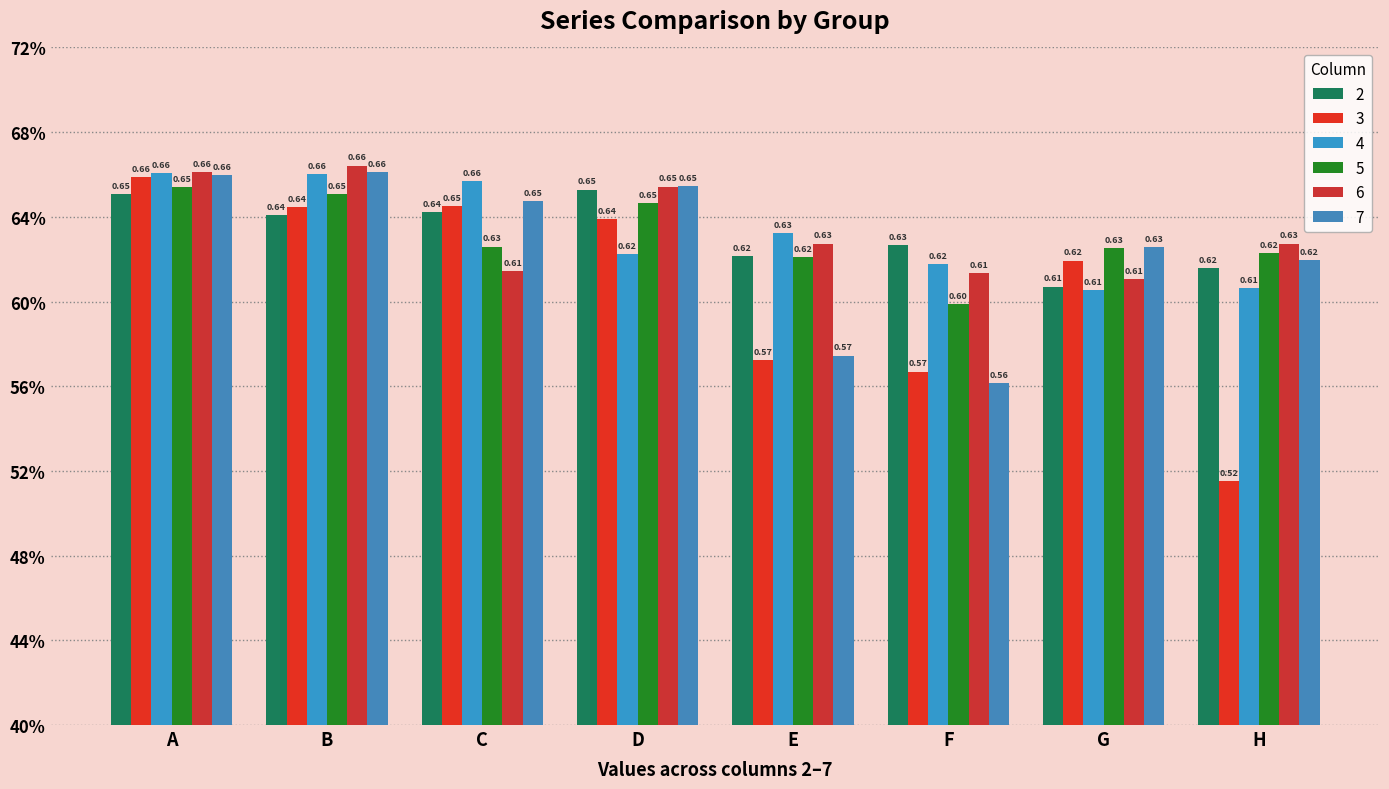

At F, list the series in order from largest to smallest.

2, 4, 6, 5, 3, 7